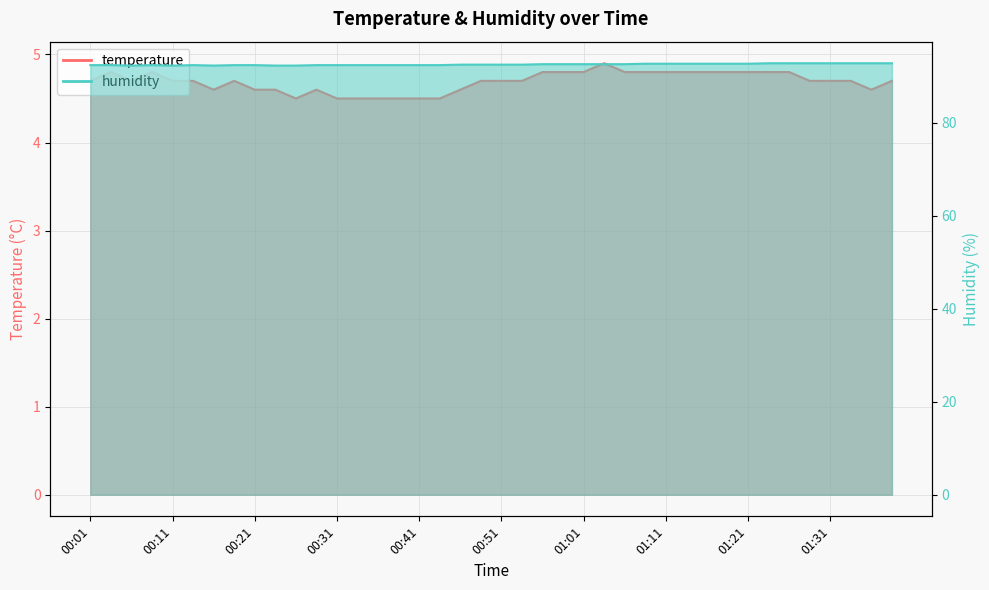

What is the label of the 20th point from the right?

00:51